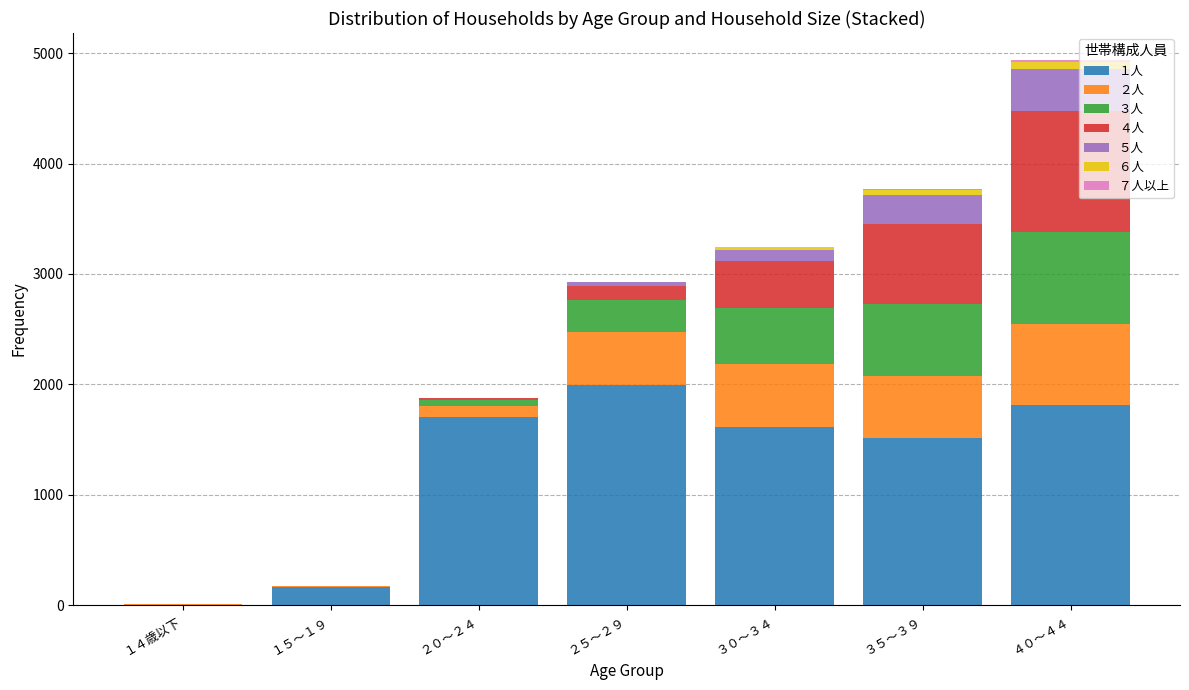

At which category is the sum across all series the highest?

４０～４４